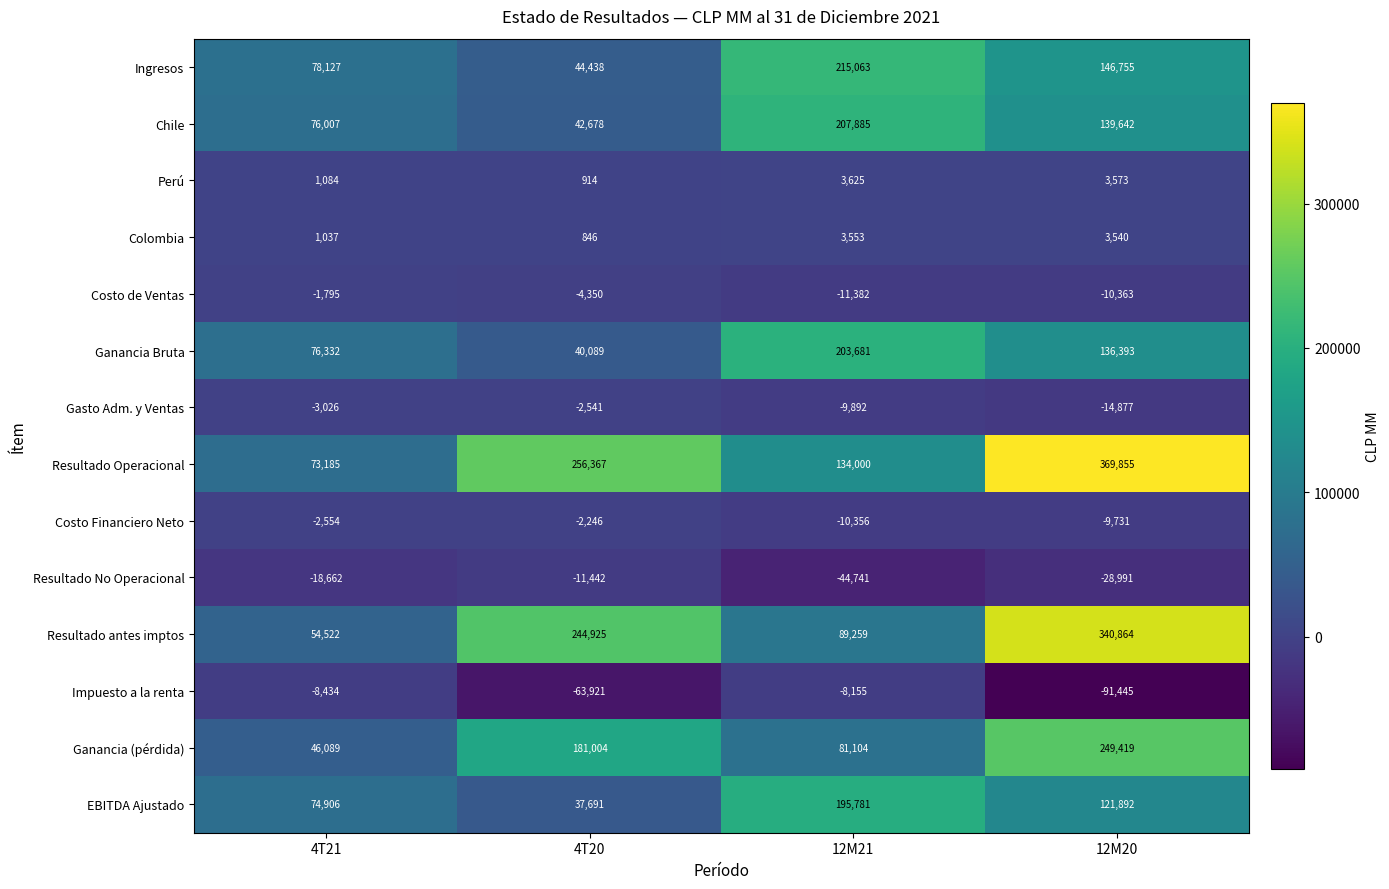

Rank the series at 12M21 from lowest to highest value.

Resultado No Operacional, Costo de Ventas, Costo Financiero Neto, Gasto Adm. y Ventas, Impuesto a la renta, Colombia, Perú, Ganancia (pérdida), Resultado antes imptos, Resultado Operacional, EBITDA Ajustado, Ganancia Bruta, Chile, Ingresos